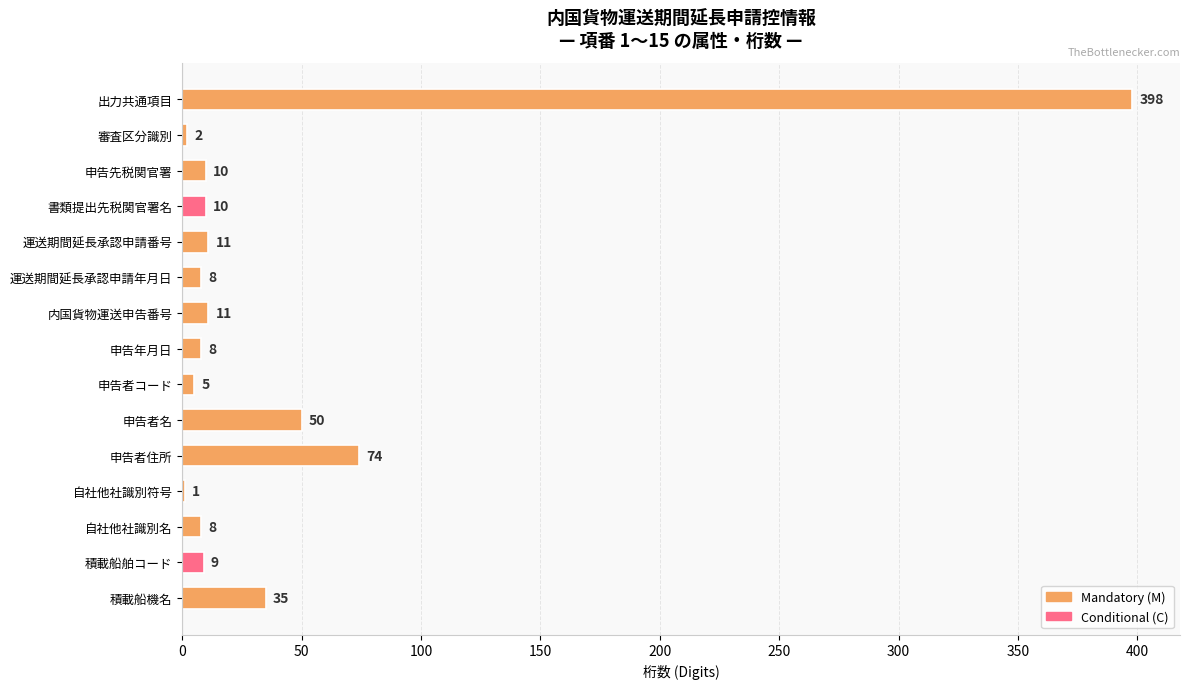

What is the sum of all values?

640